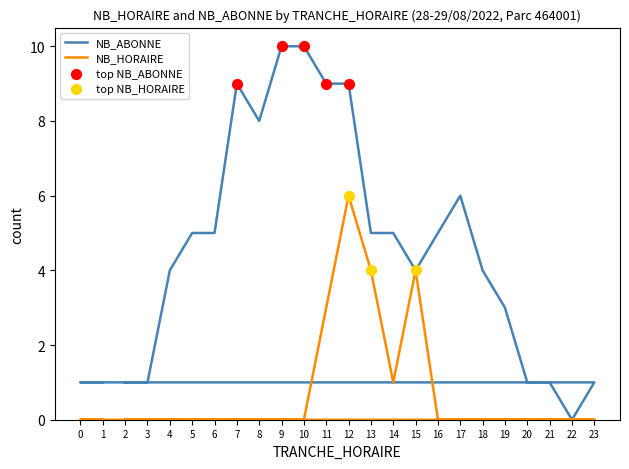

Which series has the largest total across all categories?

NB_ABONNE